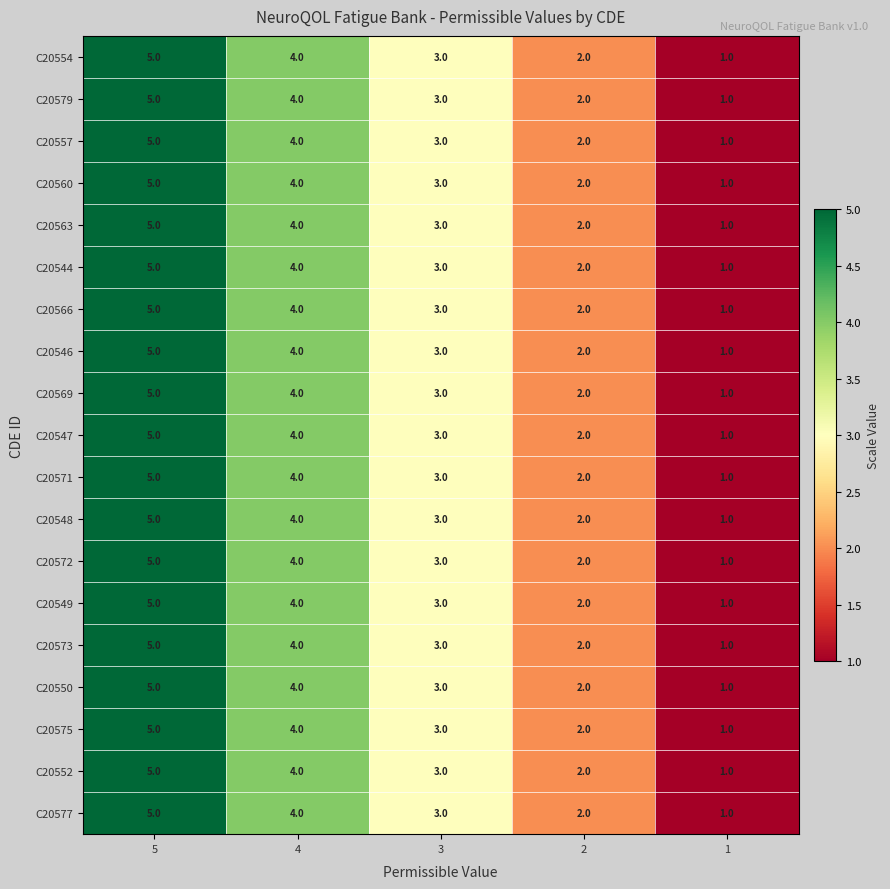

Where does the C20563 series first go above 3?

5